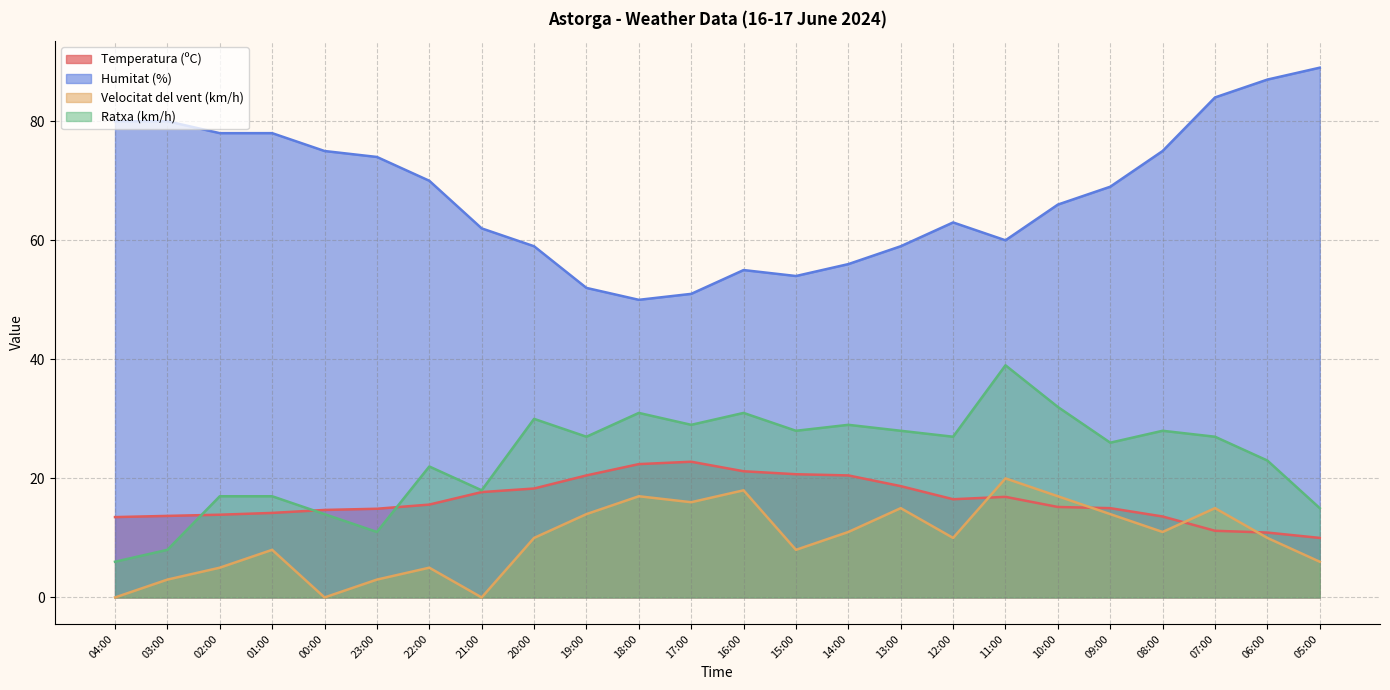

True or false: Temperatura (ºC) has more than 1 points higher than both neighbors.

True